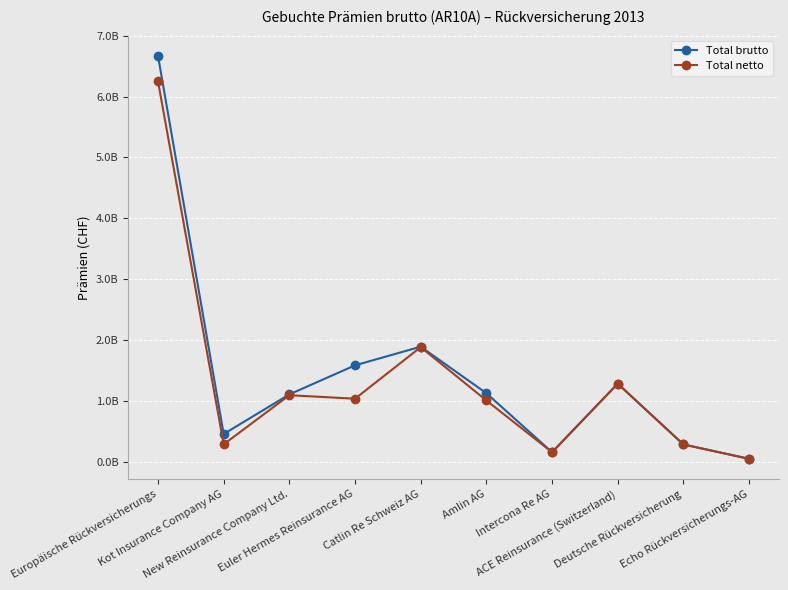

At which label is Total netto closest to 3148682632?

Catlin Re Schweiz AG